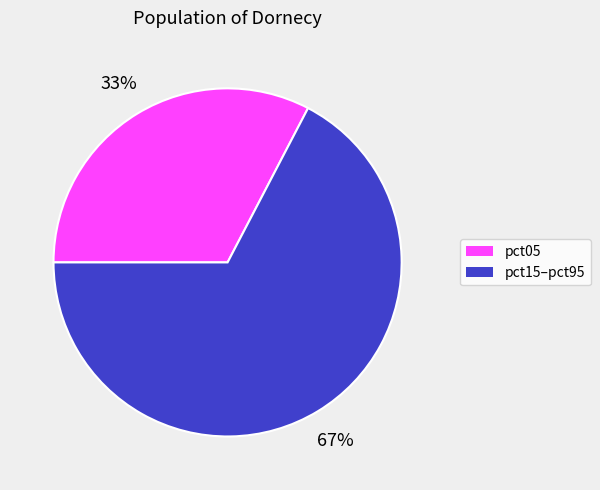

To the nearest percent, what is the average slice percentage?

50%